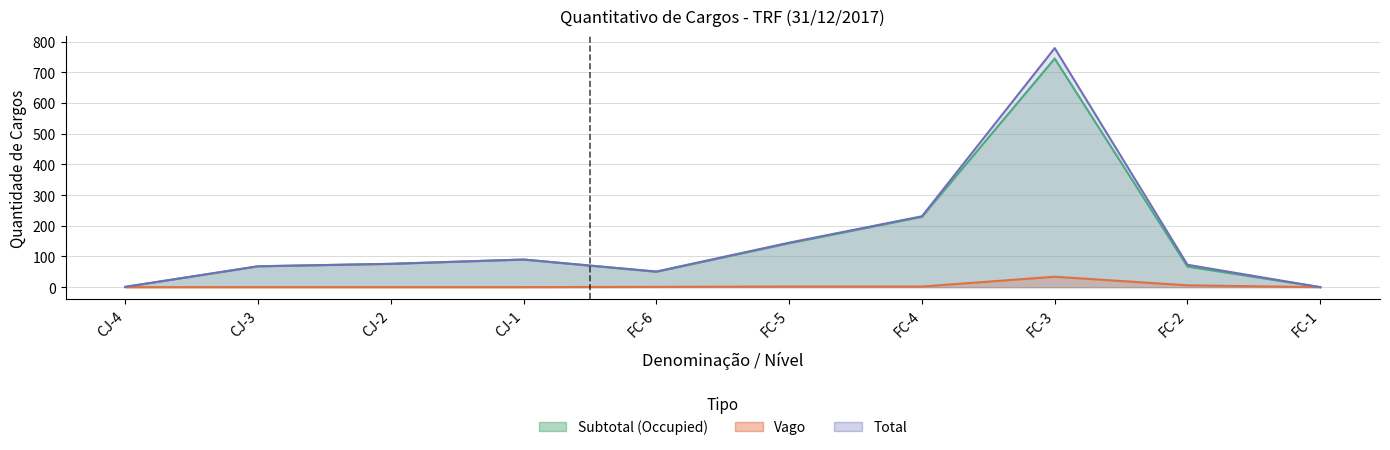

List the labels in order of Vago value, smallest first.

CJ-4, CJ-3, CJ-2, CJ-1, FC-1, FC-6, FC-5, FC-4, FC-2, FC-3